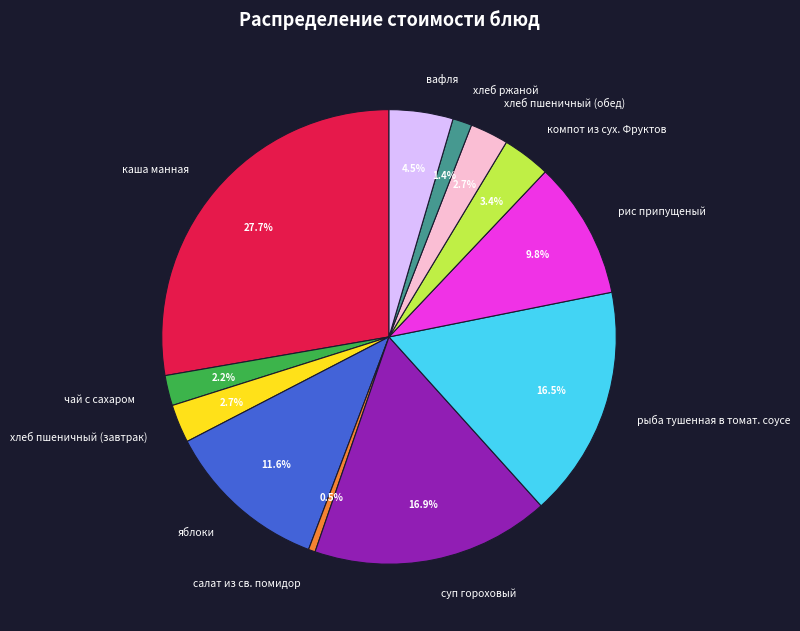

To the nearest percent, what is the combined percentage of вафля and чай с сахаром?

7%